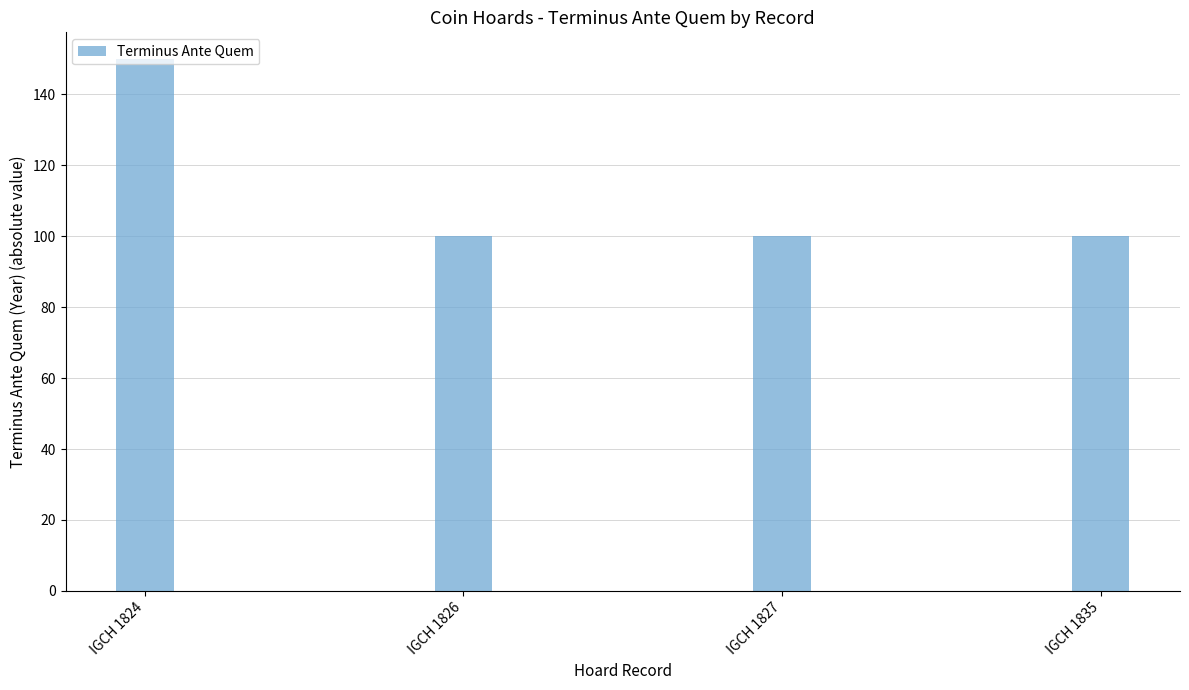

What is the minimum value shown in the chart?

100